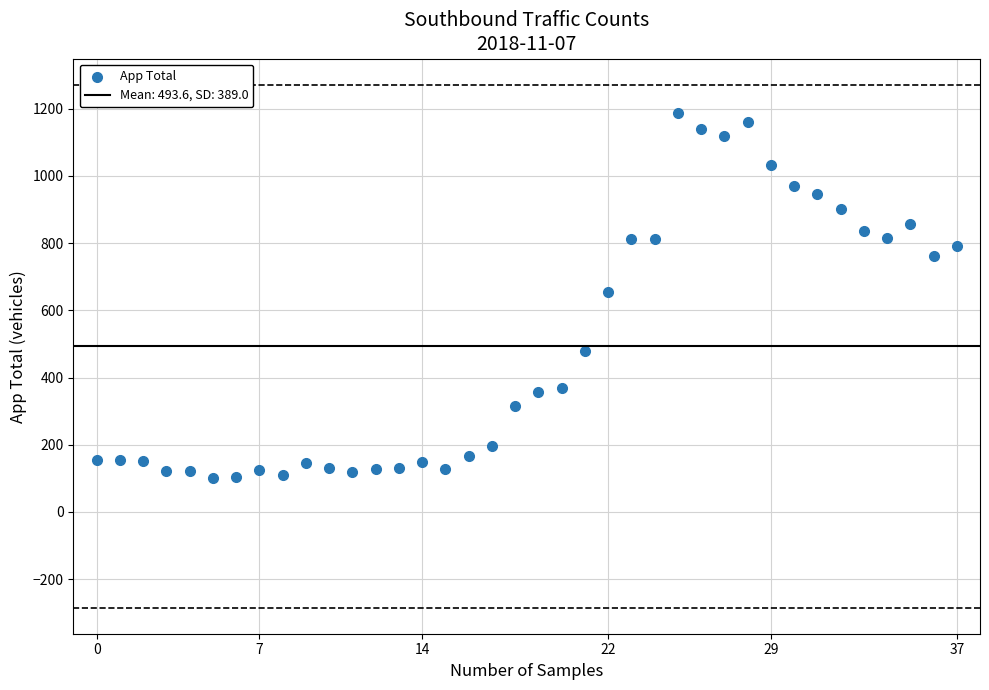

What is the range of Y values (max minus min)?

1087